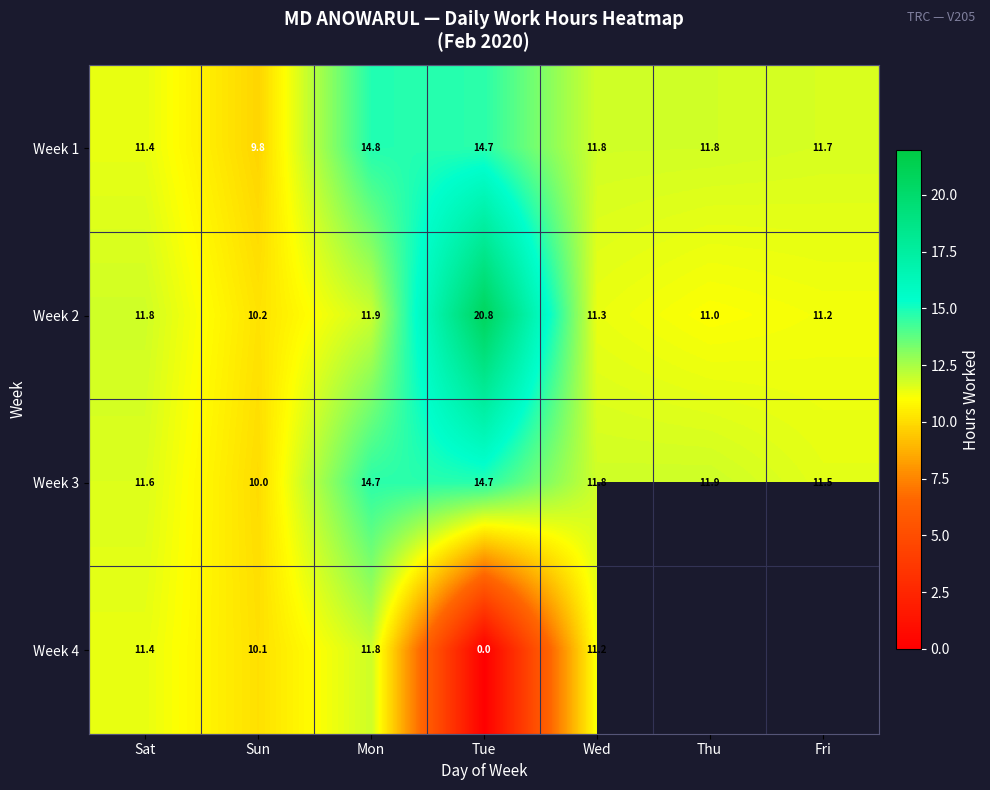

Is it true that Week 1 equals 21.0 at Mon?

False